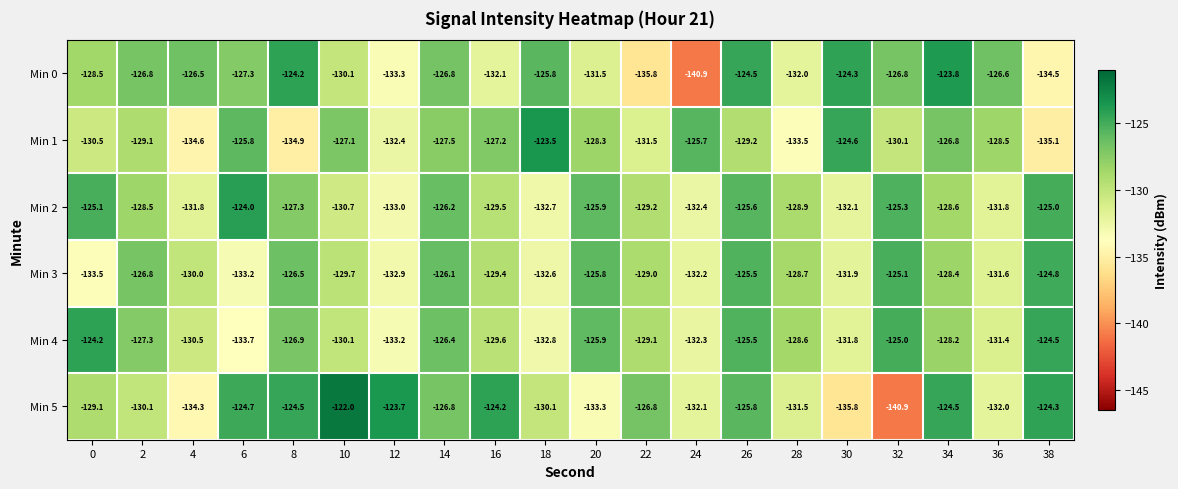

Which series changed the most between 4 and 24?

Min 0